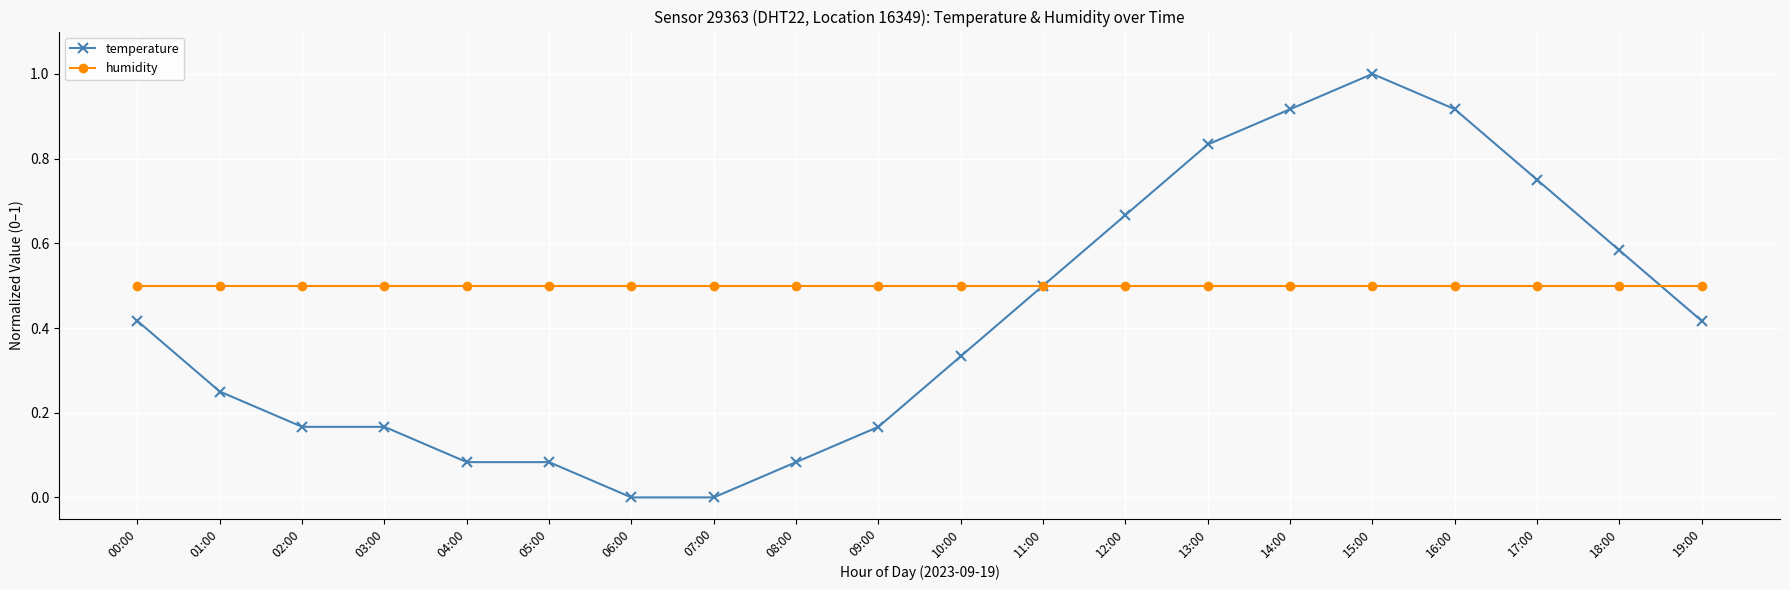

The humidity series shows 0.5 at 17:00. True or false?

True